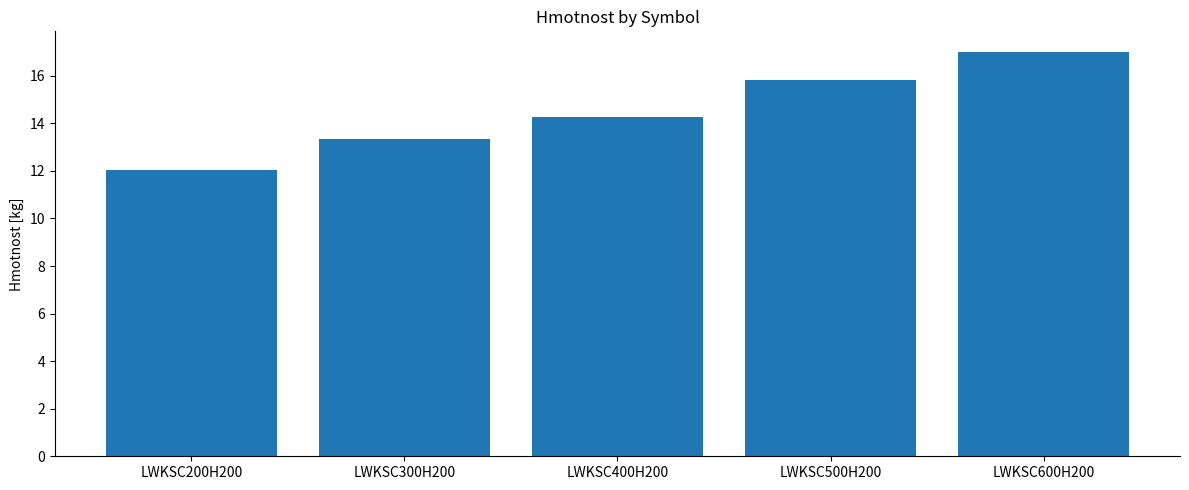

How many bars are there in total?

5